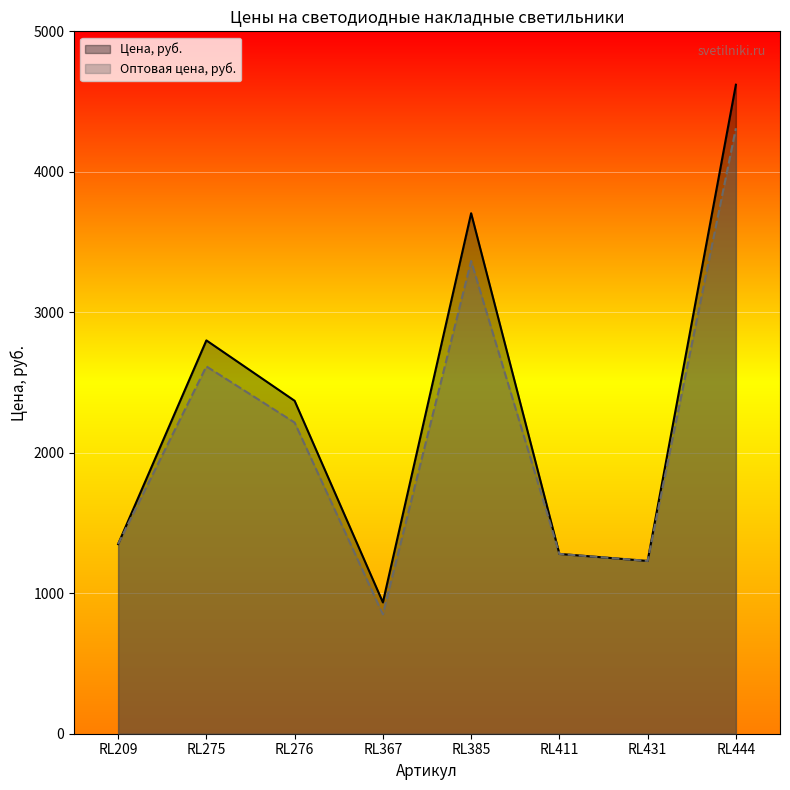

Where is Цена, руб. nearest to the value 2777?

RL275